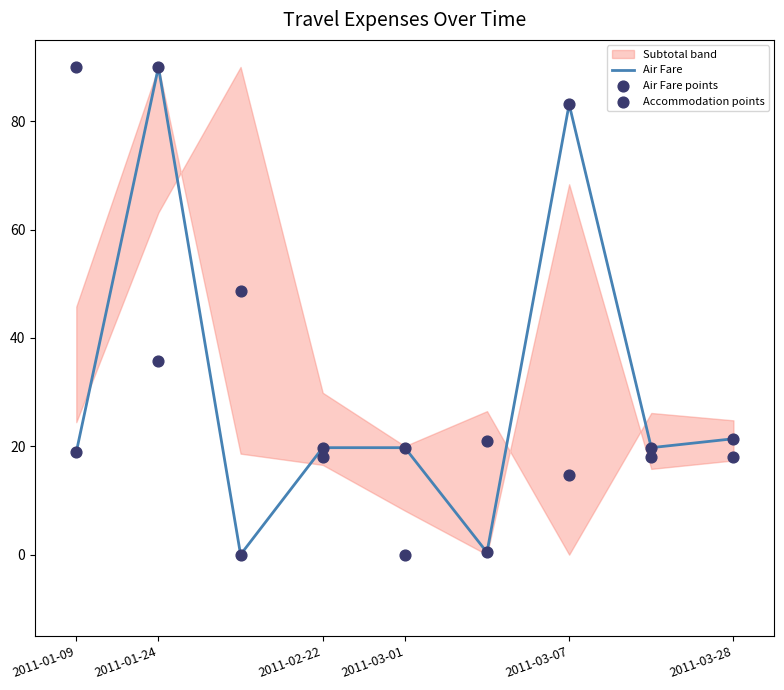

Which series contains the lowest Y value?

Air Fare